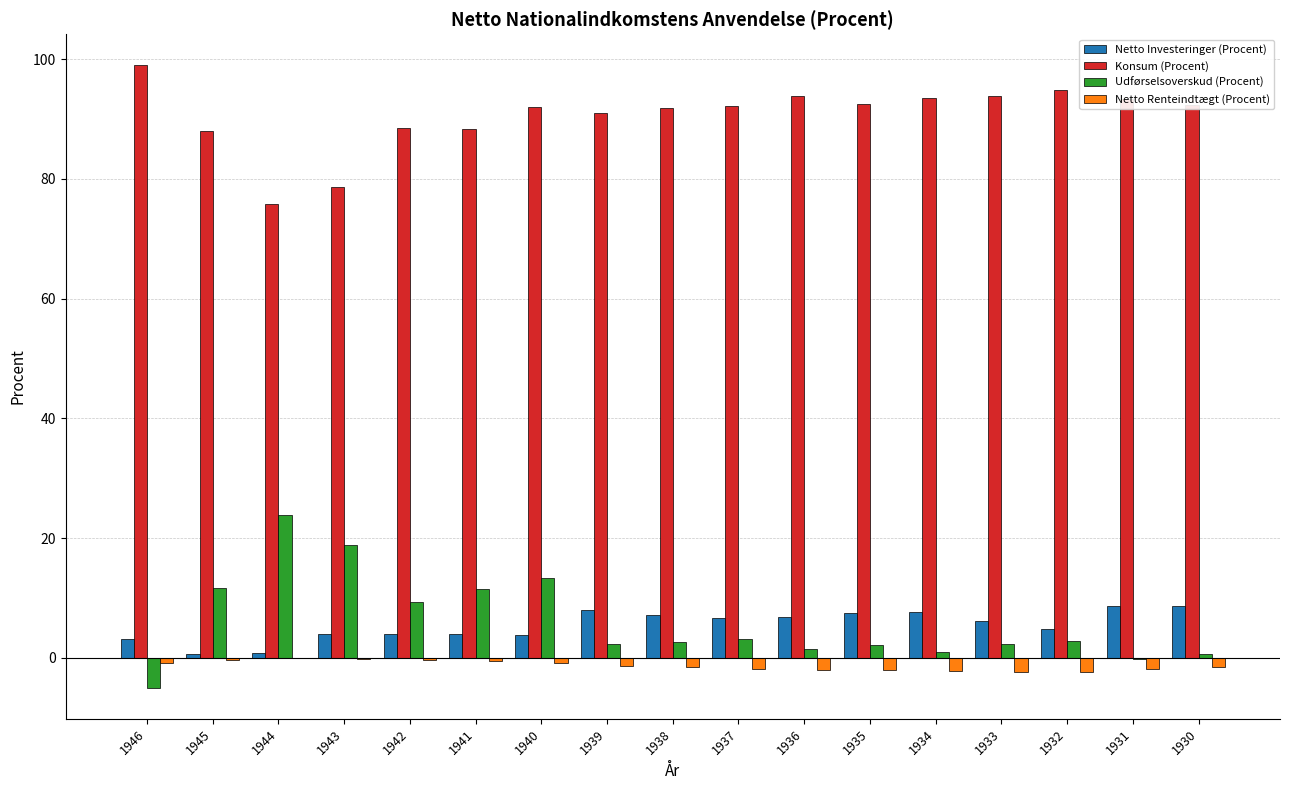

Which series has the largest total across all categories?

Konsum (Procent)